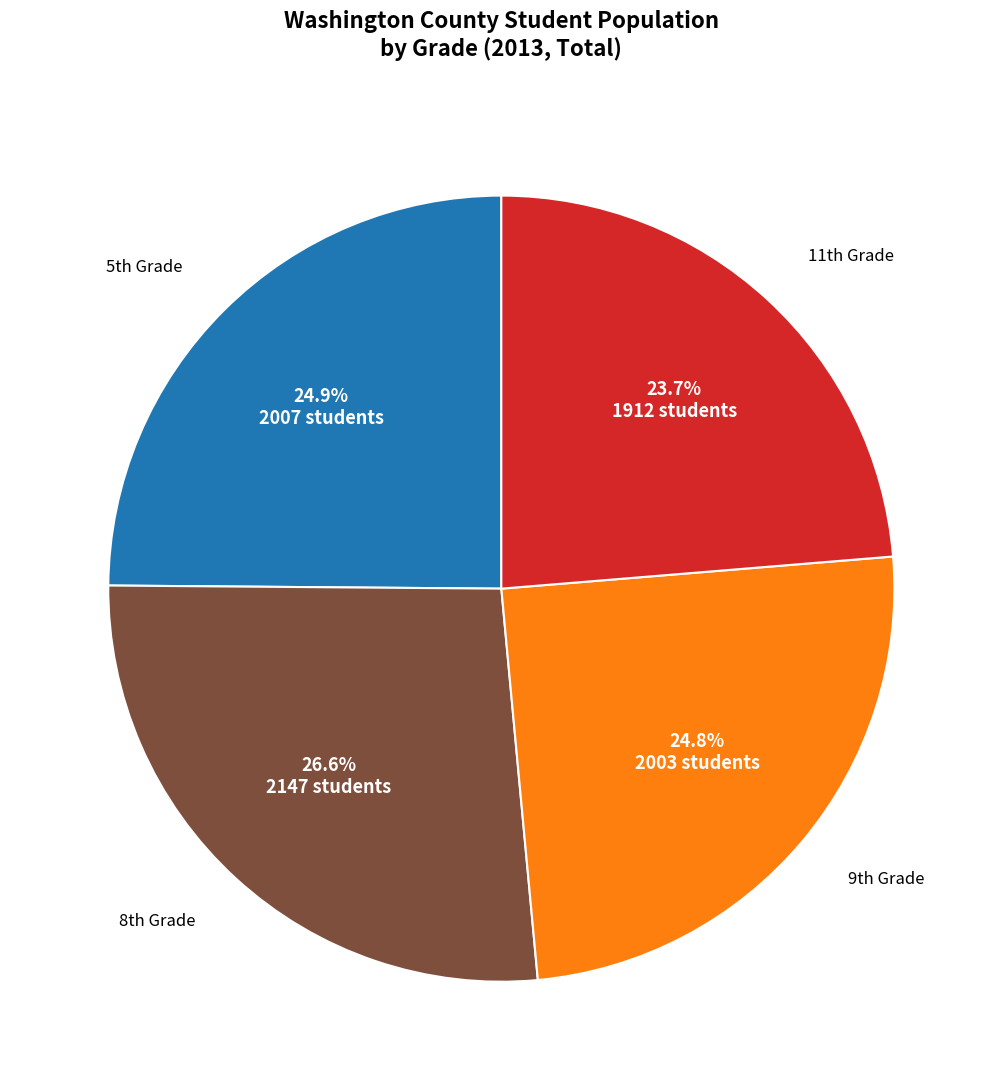

Does any single category account for the majority?

No